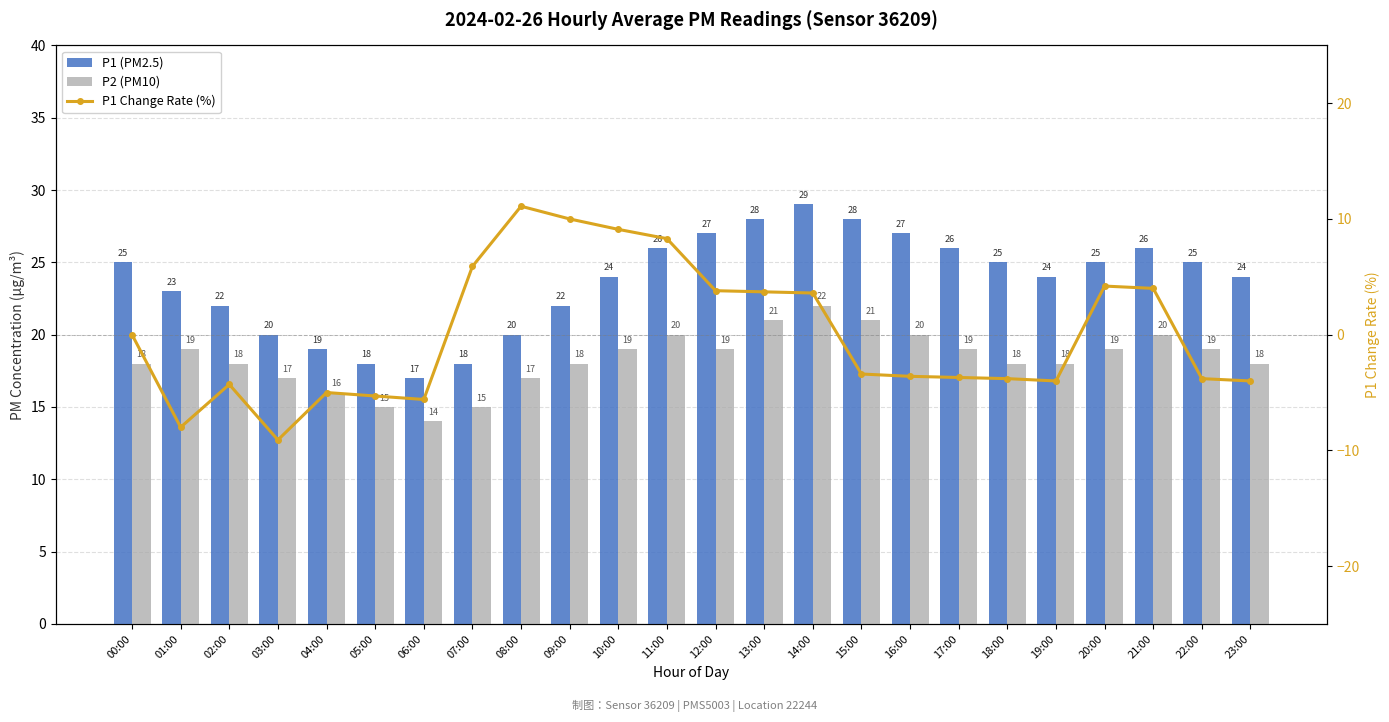

What is the value of the P2 (PM10) bar at the 9th from the left?

17.0